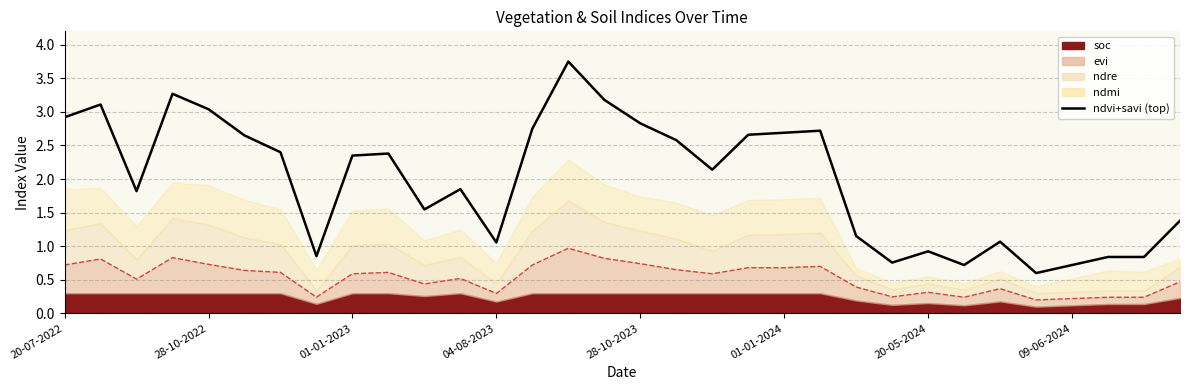

What is the sum of the ndvi+savi (top) values at 01-01-2024 and 9?

5.0